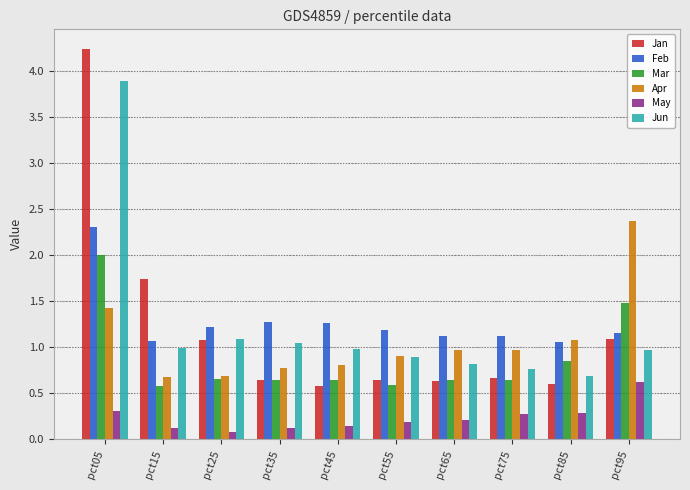

Is the value of Apr at pct75 greater than the value of Jan at pct65?

Yes